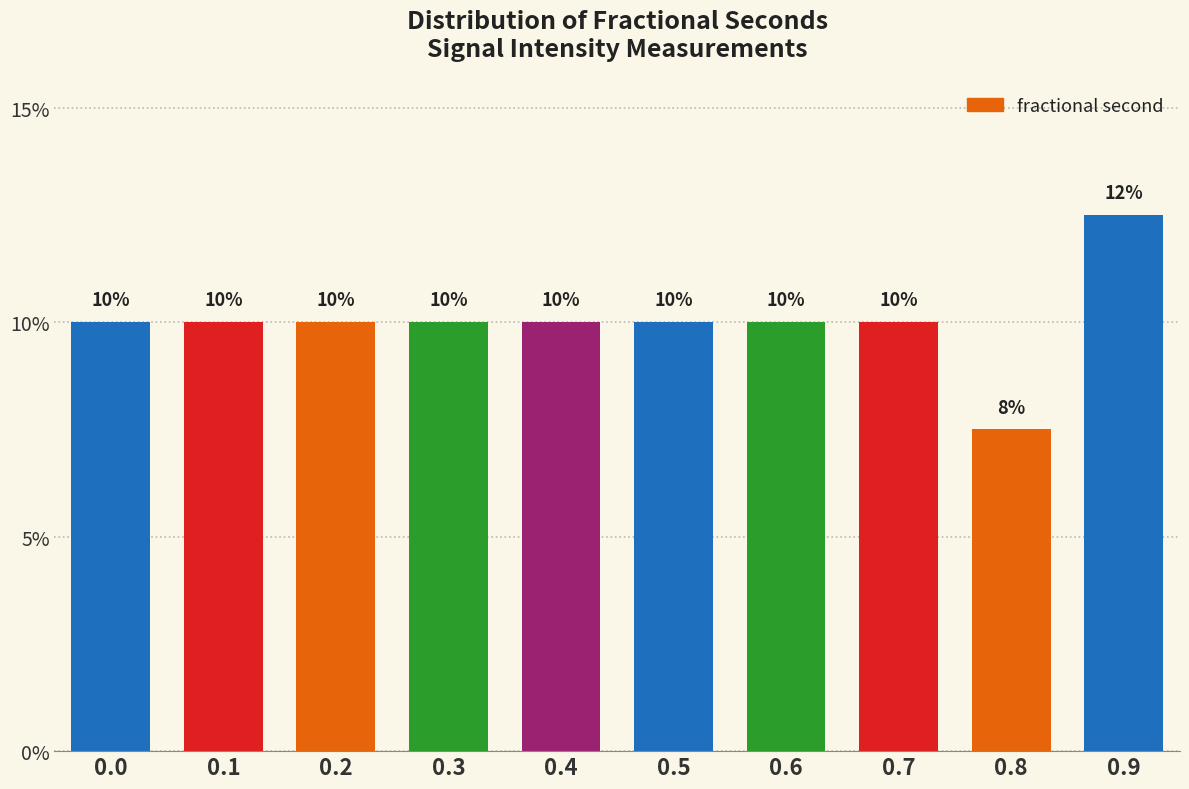

At which category does the chart reach its peak across all series?

0.9